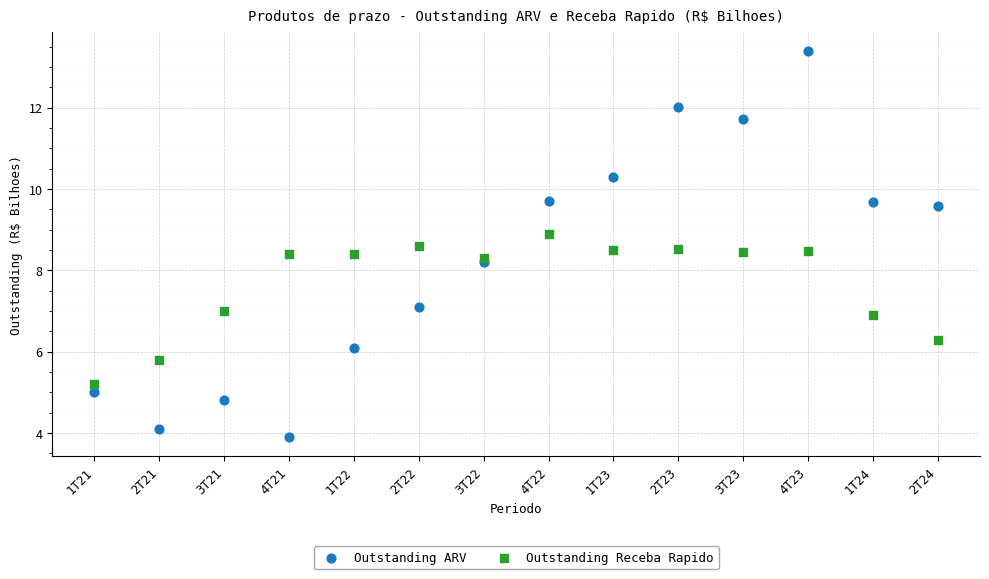

Which series contains the lowest Y value?

Outstanding ARV